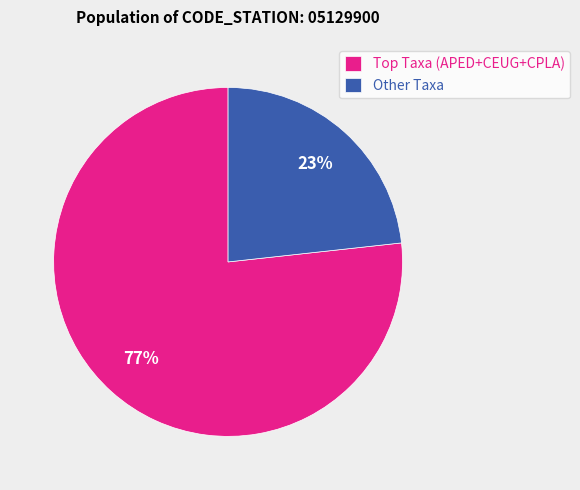

Which slice is the smallest?

Other Taxa